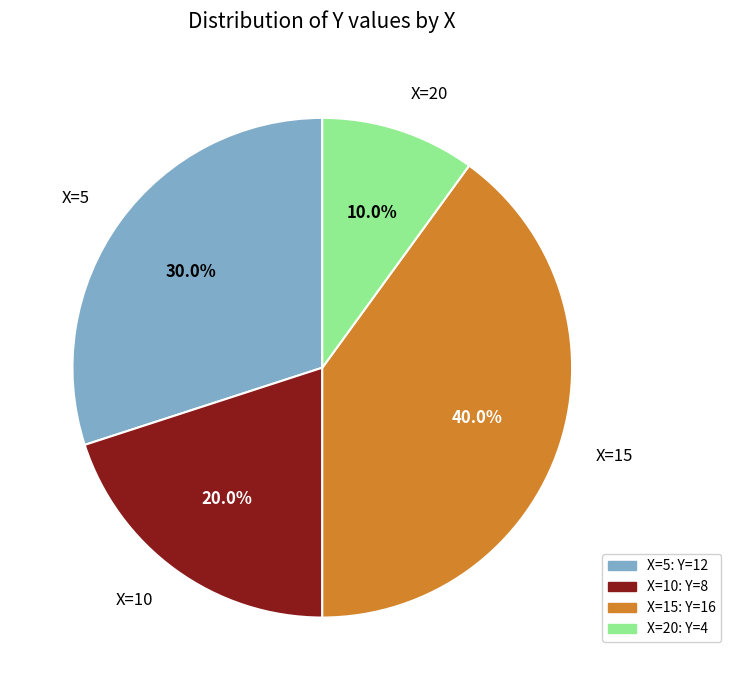

Does X=20 account for over 50% of the chart?

No